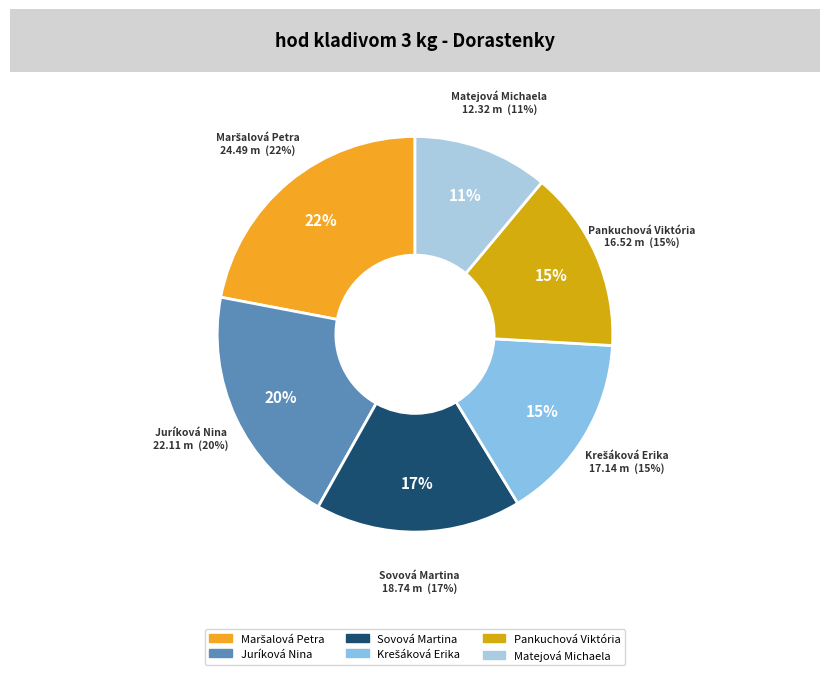

Does any single category account for the majority?

No